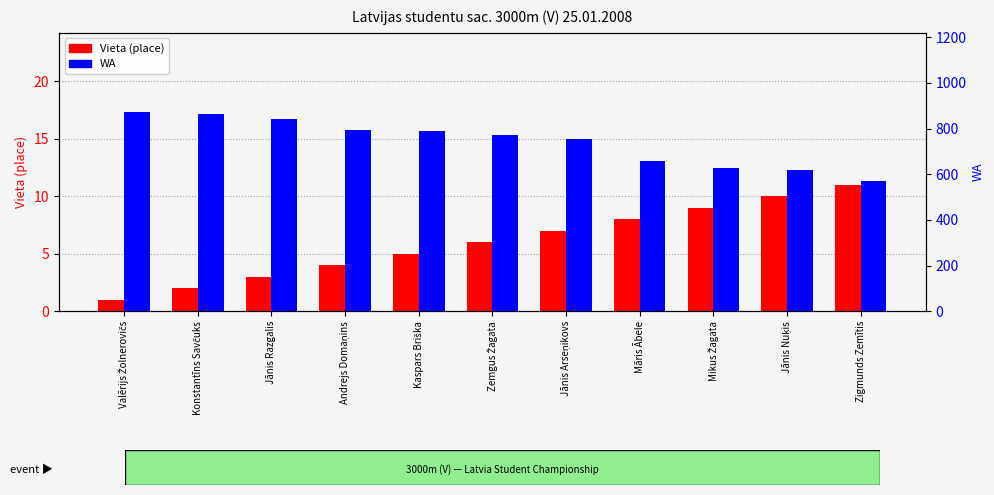

Reading left to right, what are all the values shown in this chart?

Vieta (place): Valērijs Žolnerovičs=1	Konstantīns Savčuks=2	Jānis Razgalis=3	Andrejs Domaņins=4	Kaspars Briška=5	Zemgus Žagata=6	Jānis Arseņikovs=7	Māris Ābele=8	Mikus Žagata=9	Jānis Nuķis=10	Zigmunds Zemītis=11
WA: Valērijs Žolnerovičs=871	Konstantīns Savčuks=865	Jānis Razgalis=843	Andrejs Domaņins=795	Kaspars Briška=789	Zemgus Žagata=771	Jānis Arseņikovs=755	Māris Ābele=657	Mikus Žagata=626	Jānis Nuķis=617	Zigmunds Zemītis=572